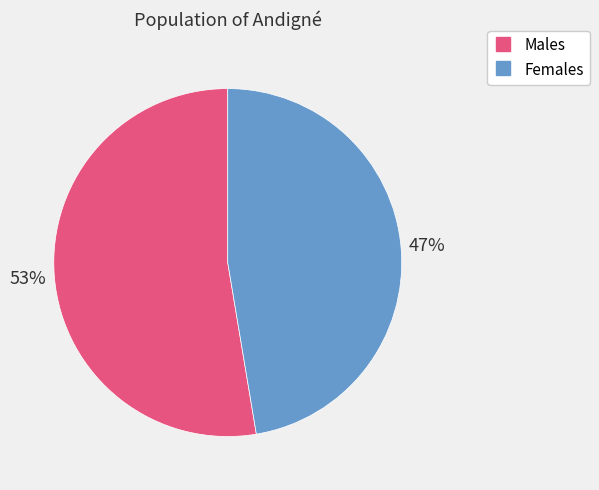

Does any single category account for the majority?

Yes